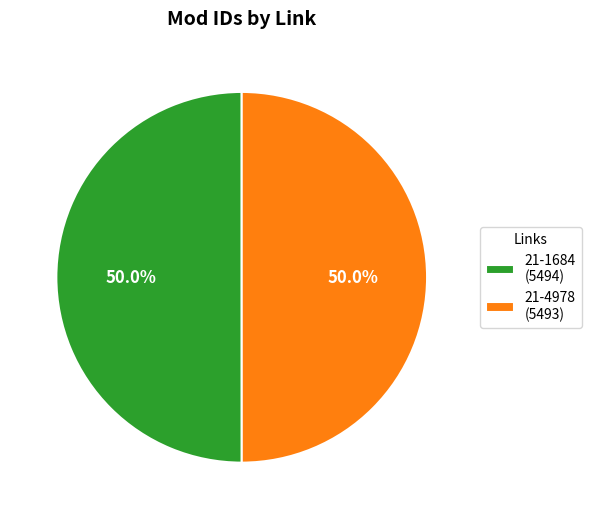

Combined, do 21-1684 (5494) and 21-4978 (5493) account for over 50%?

Yes